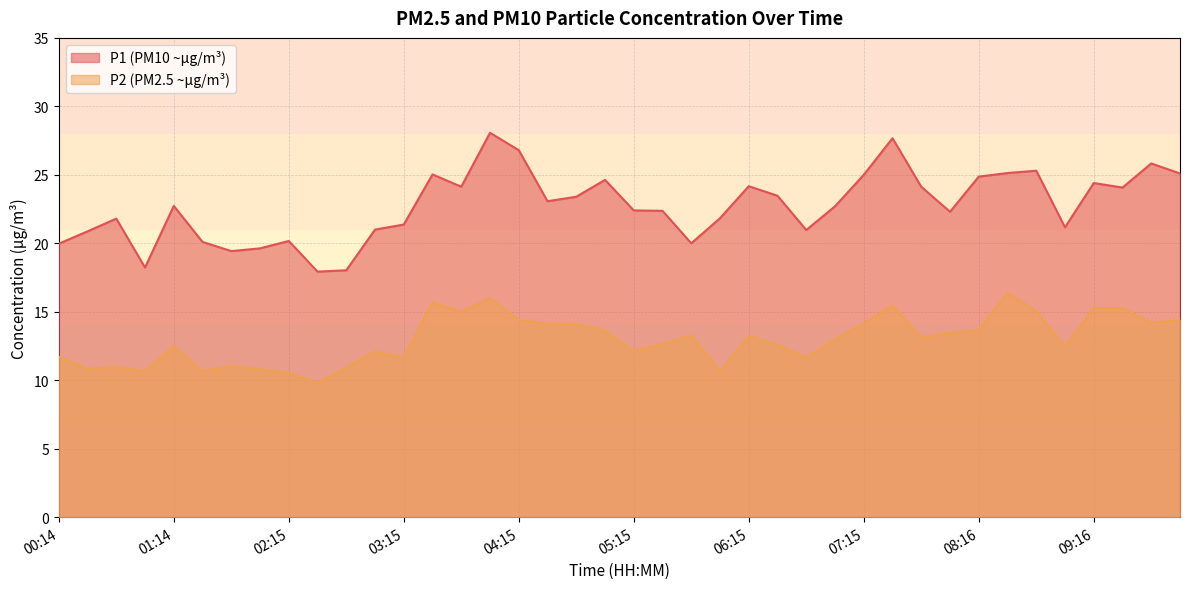

What is the sum of the P1 values at 04:45 and 07:30?

51.1